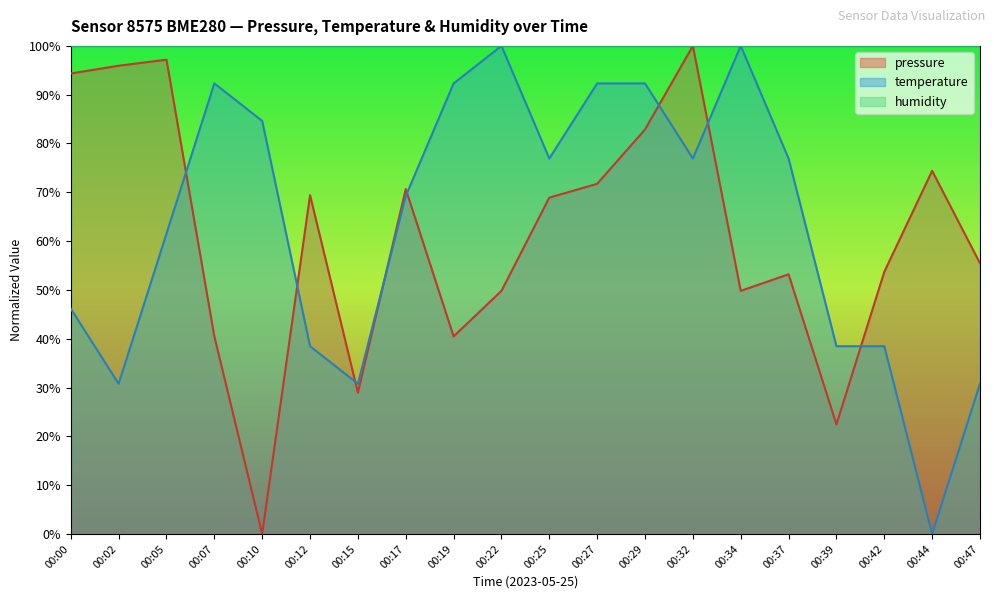

List the series in order of their peak value, lowest first.

pressure, temperature